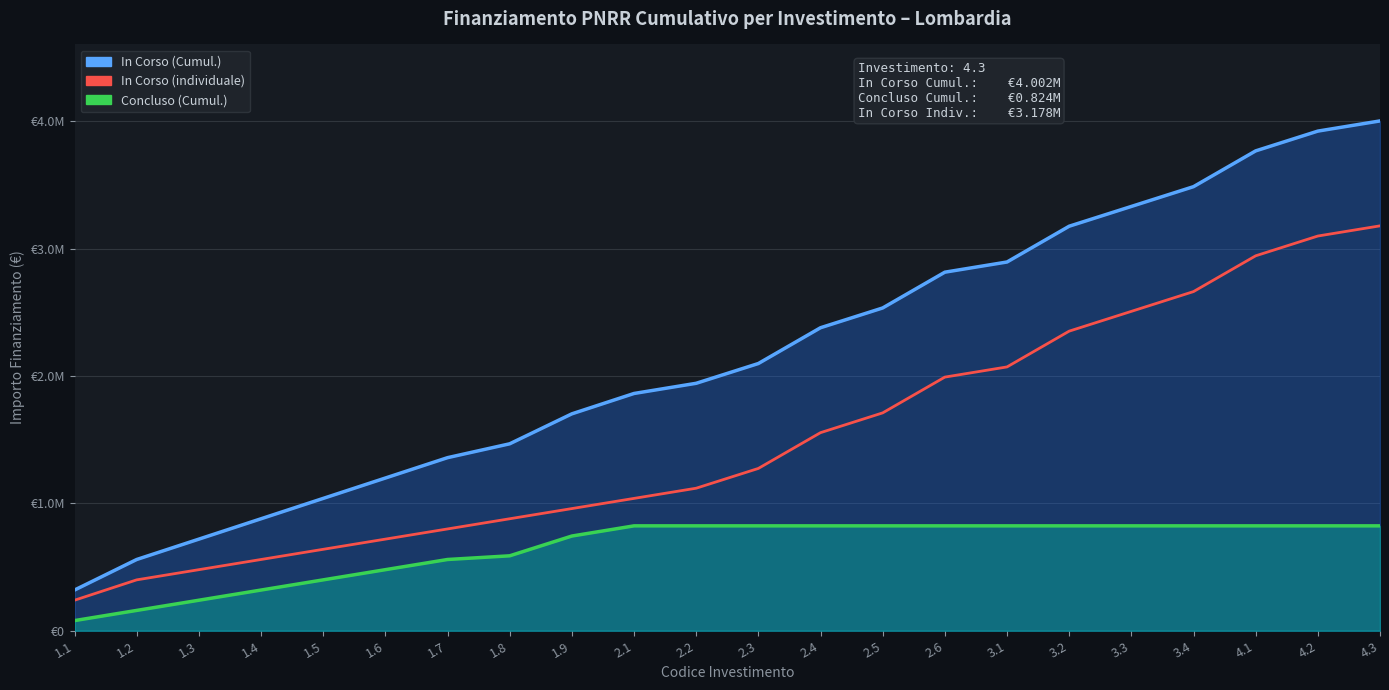

Rank the series by their maximum value, from lowest to highest.

Concluso (Cumul.), In Corso (individuale), In Corso (Cumul.)